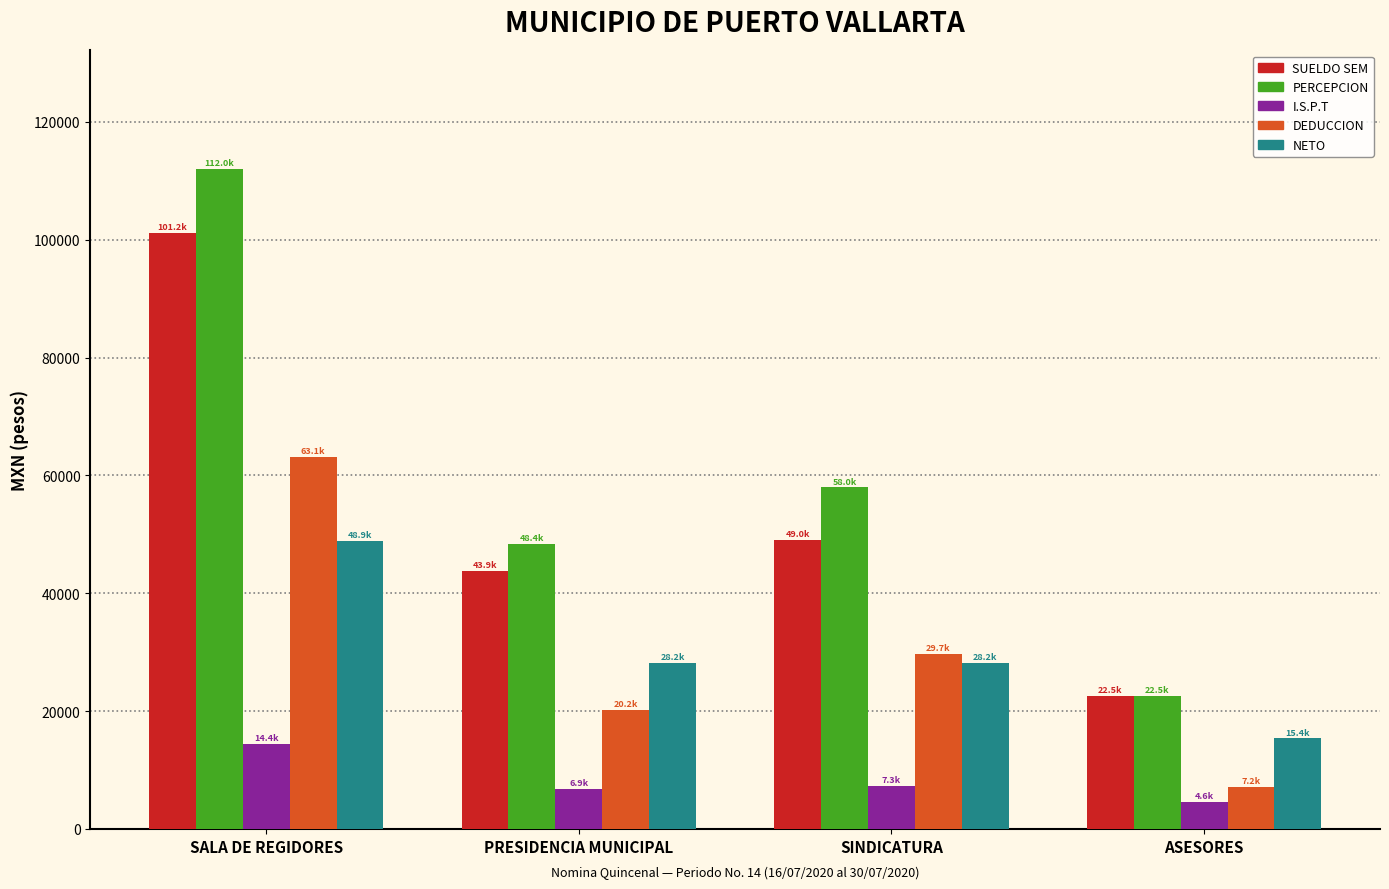

What is the label of the 1st bar from the right?

ASESORES